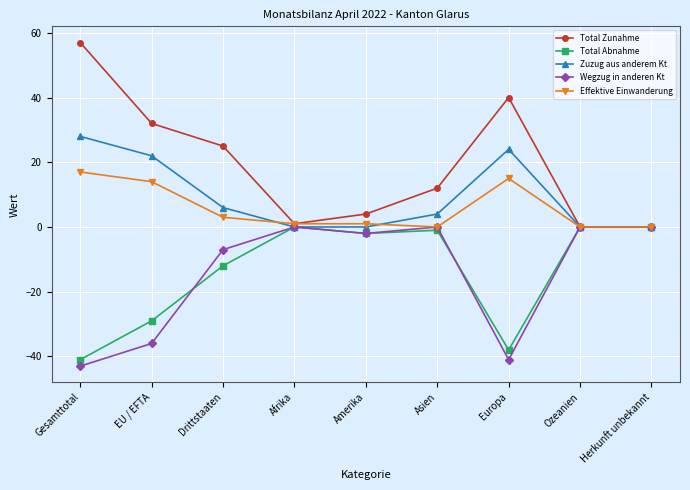

At which label does Wegzug in anderen Kt reach its minimum?

Gesamttotal